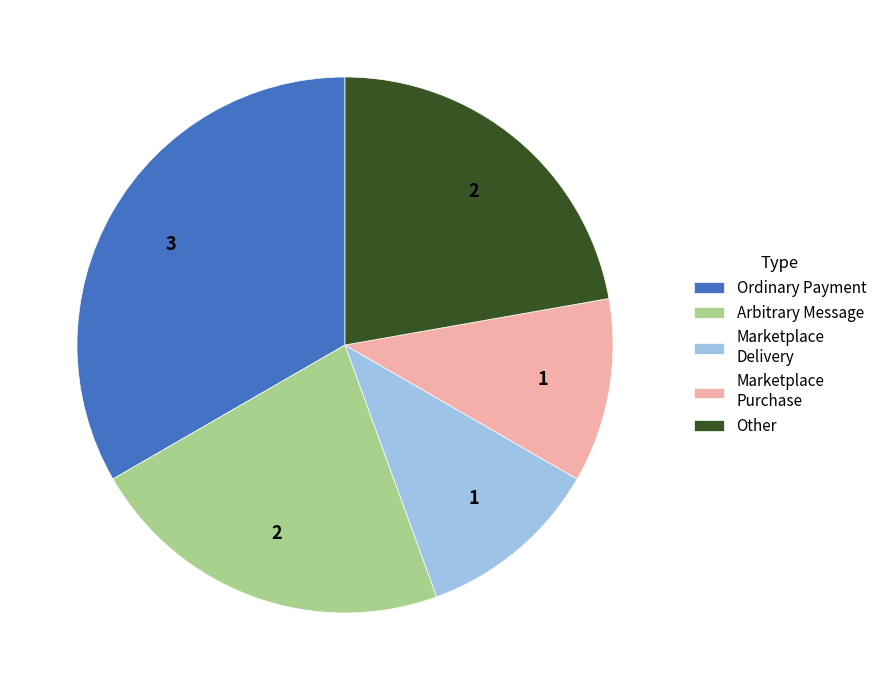

What is the largest slice in the pie chart?

Ordinary Payment